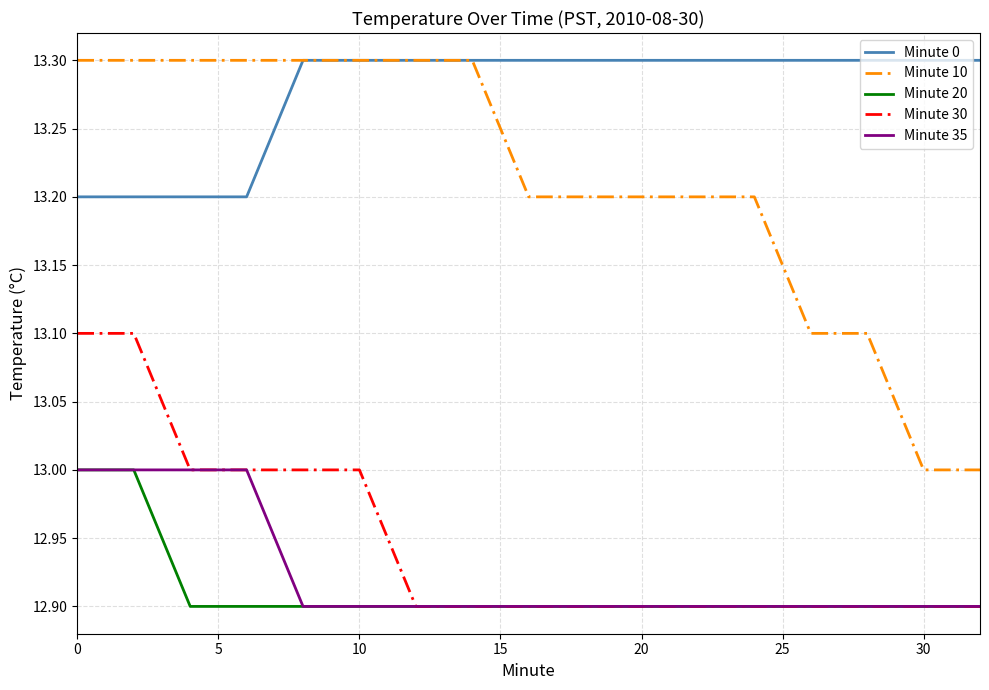

True or false: Minute 20 and Minute 10 intersect in this chart.

False